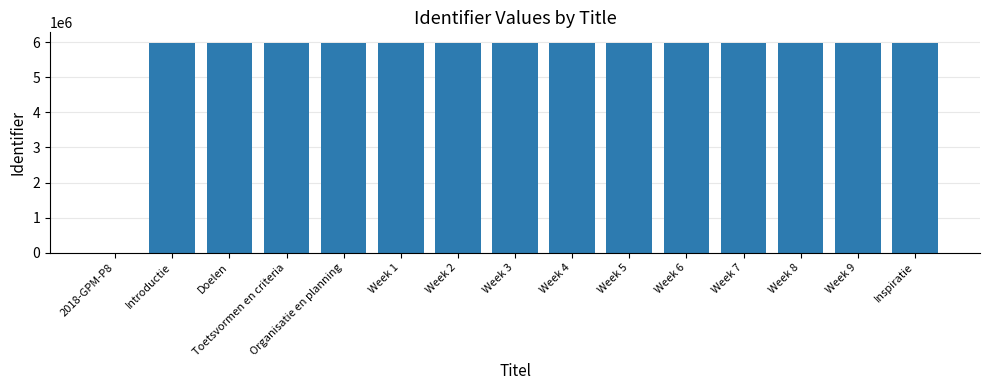

At which label is the value closest to 2991559?

Introductie